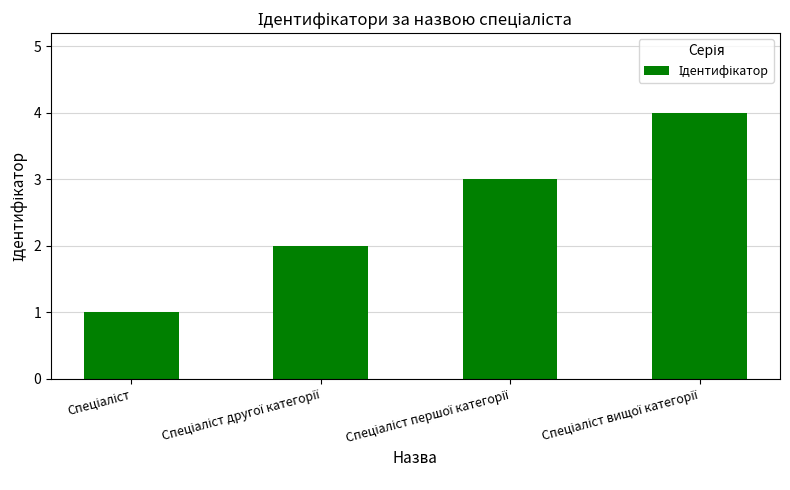

Reading left to right, extract all data points from this chart.

1	2	3	4